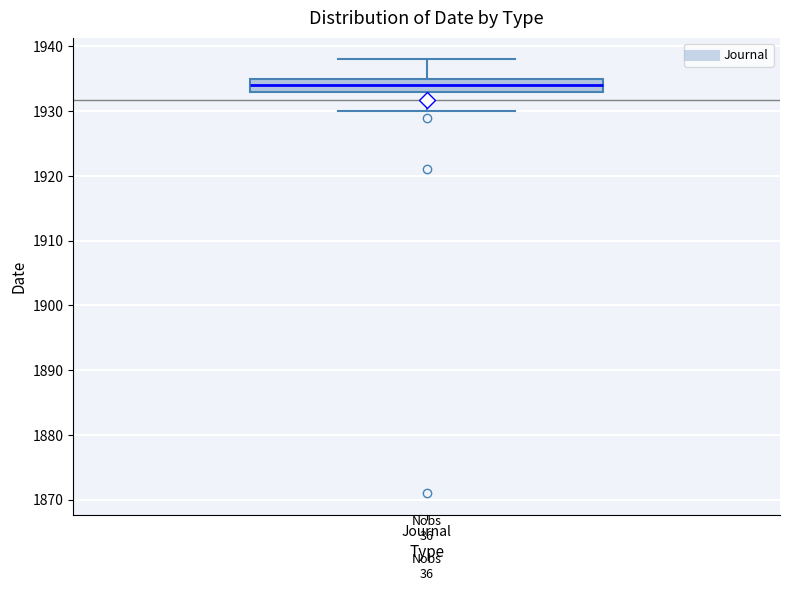

Read this box plot against the y-axis: the position of the median line, the range covered by the box, and the ends of both whiskers. The values are not printed on the chart, so give them approximately, as read against the axis.

median 1934, box 1933 to 1935, whiskers 1930 to 1938